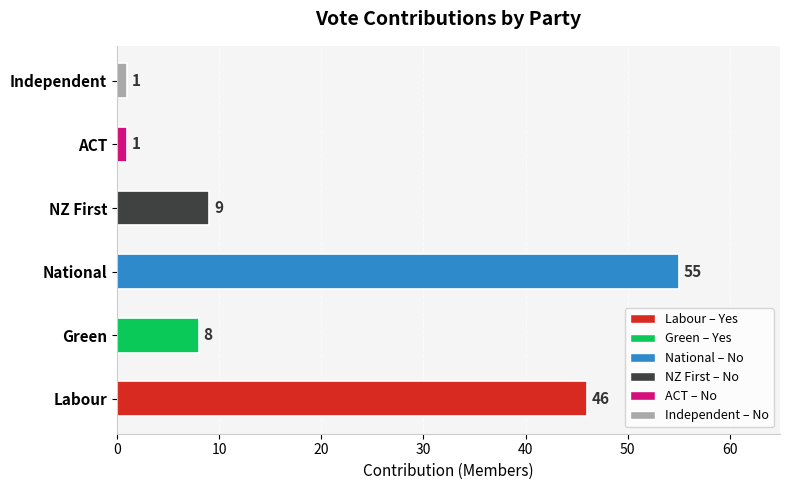

The value at Labour is 69. True or false?

False